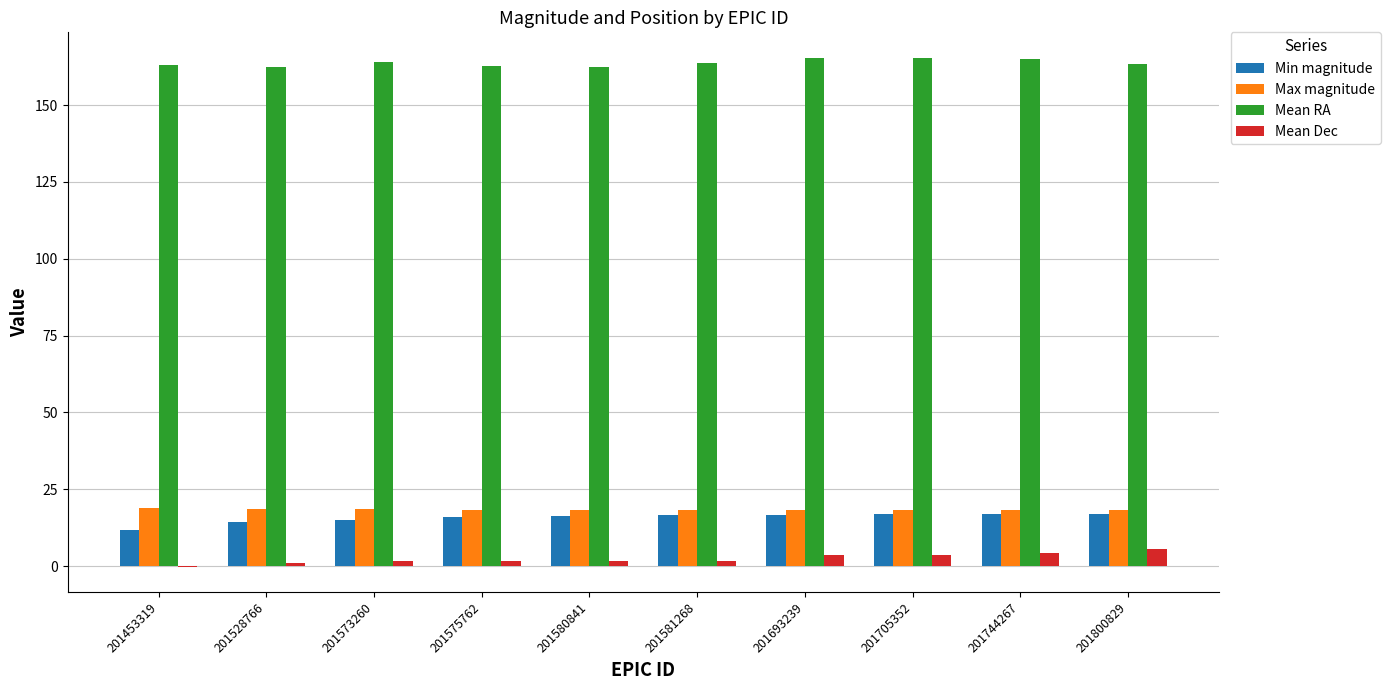

What is the difference between the Min magnitude values at 201744267 and 201573260?

2.0